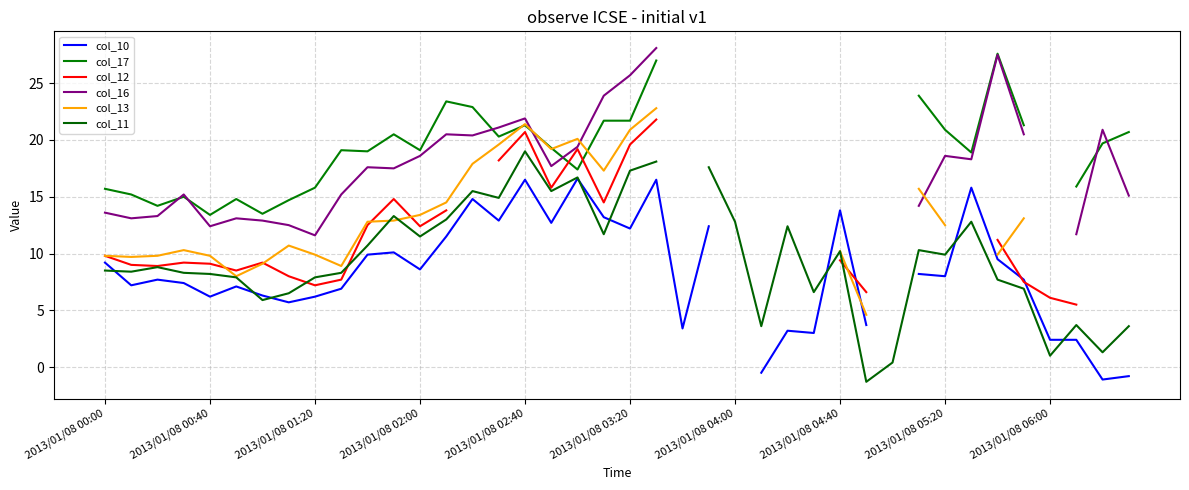

How many data points in col_10 are less than 8?

19